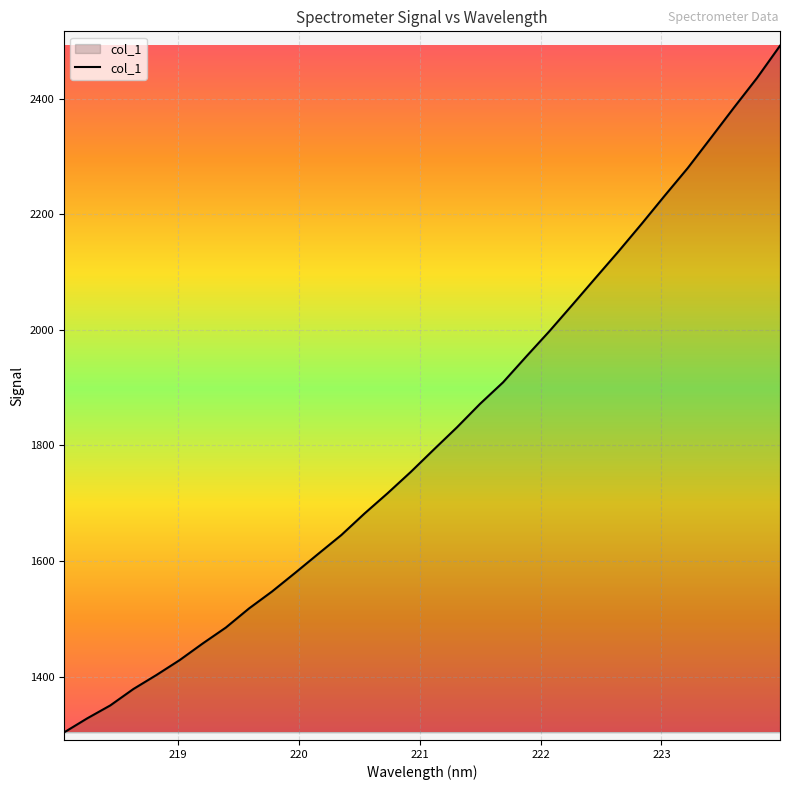

Does the chart have visible grid lines?

Yes